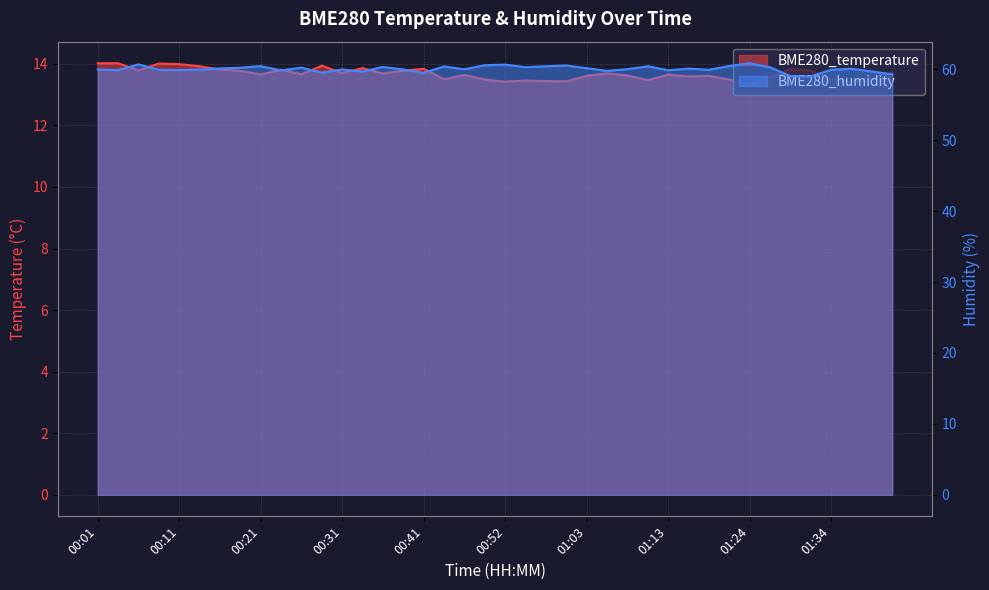

What is the spread (max minus min) of values at 01:22?

47.0